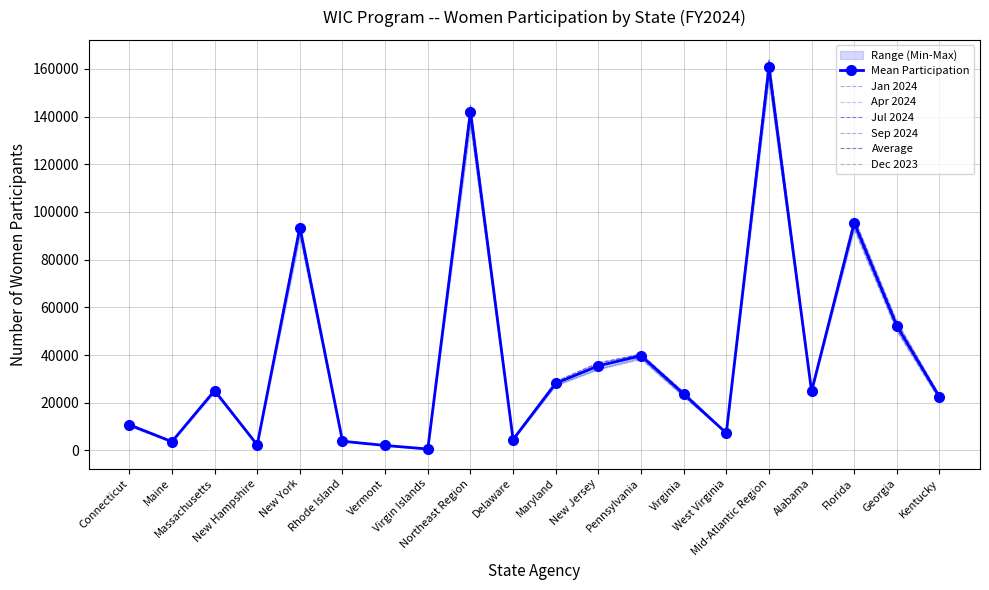

The value of Jan 2024 at Pennsylvania is 52788.4. True or false?

False